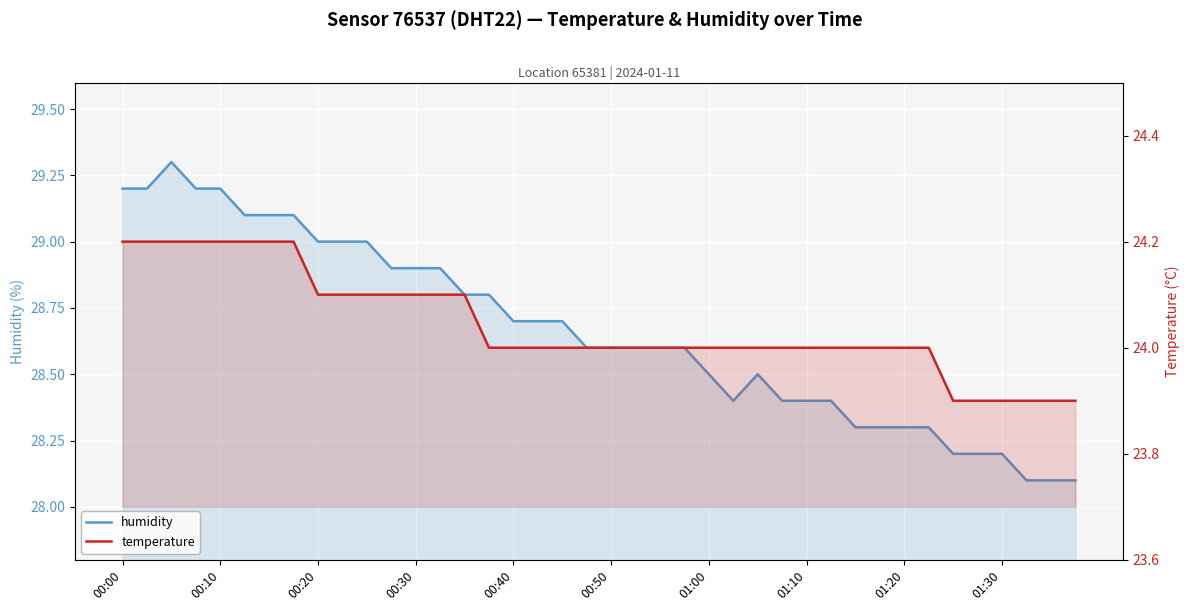

Is it true that humidity equals 28.4 at 29?

True